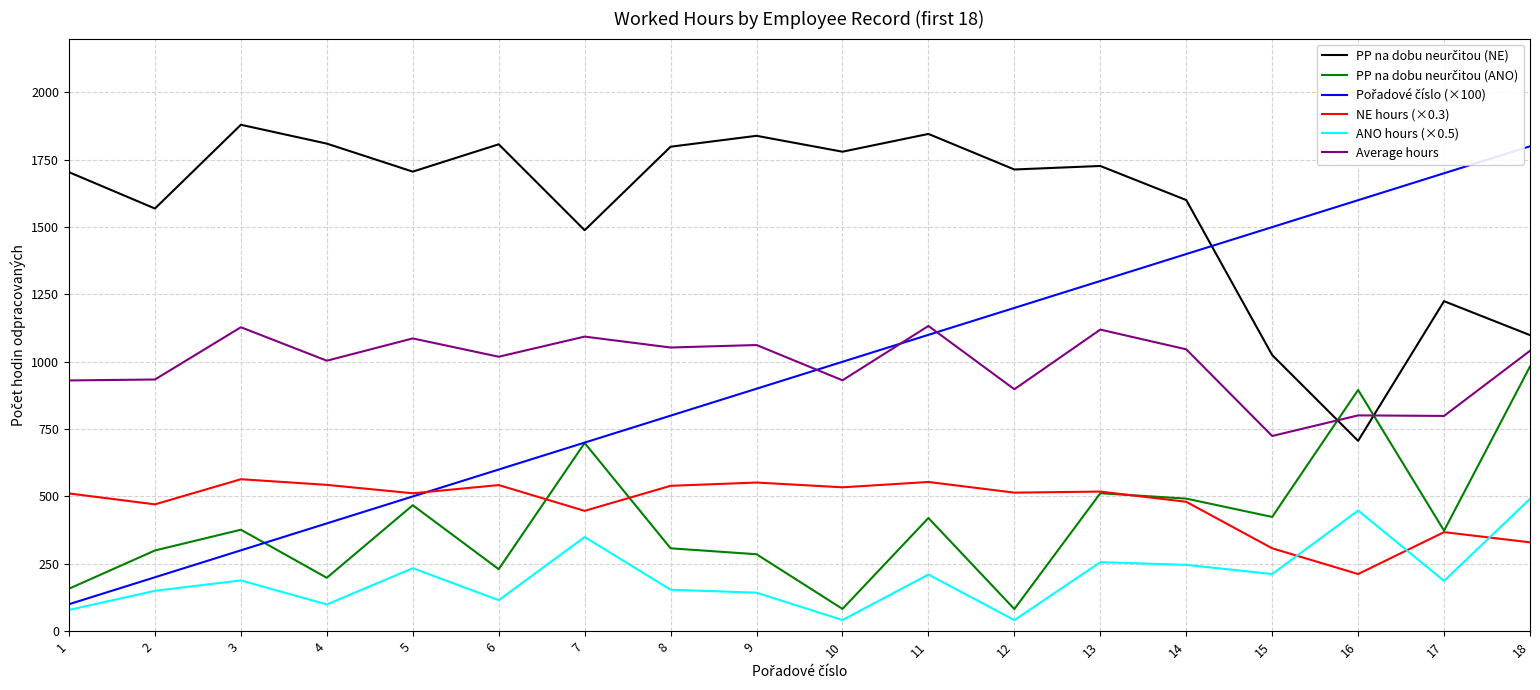

The value of NE hours (×0.3) at 15 is 307.5. True or false?

True